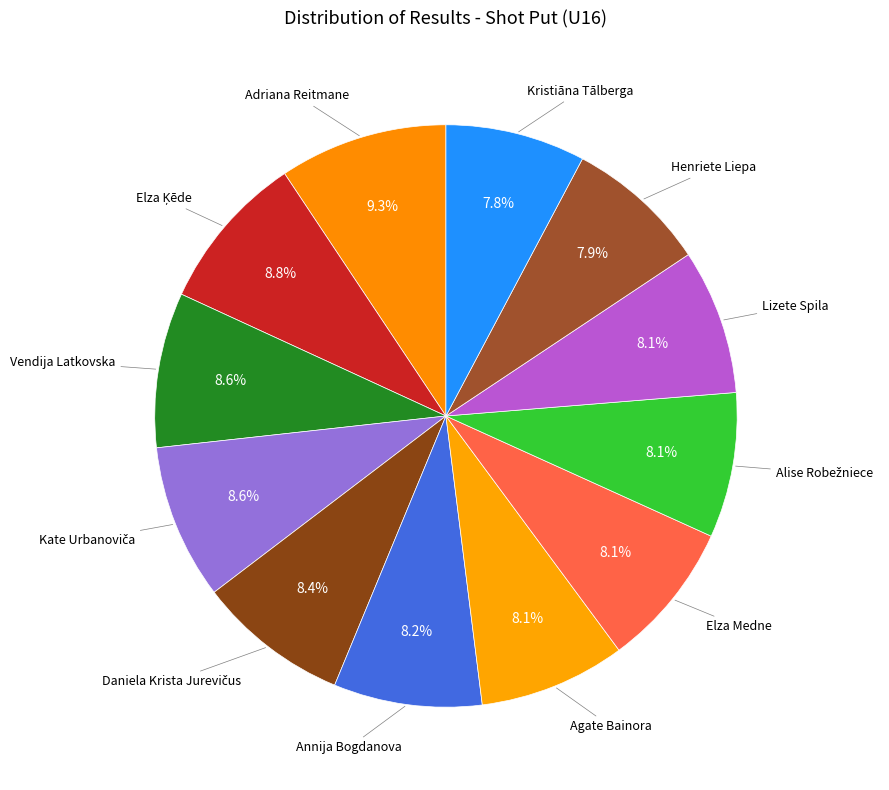

Count the number of slices in the pie.

12